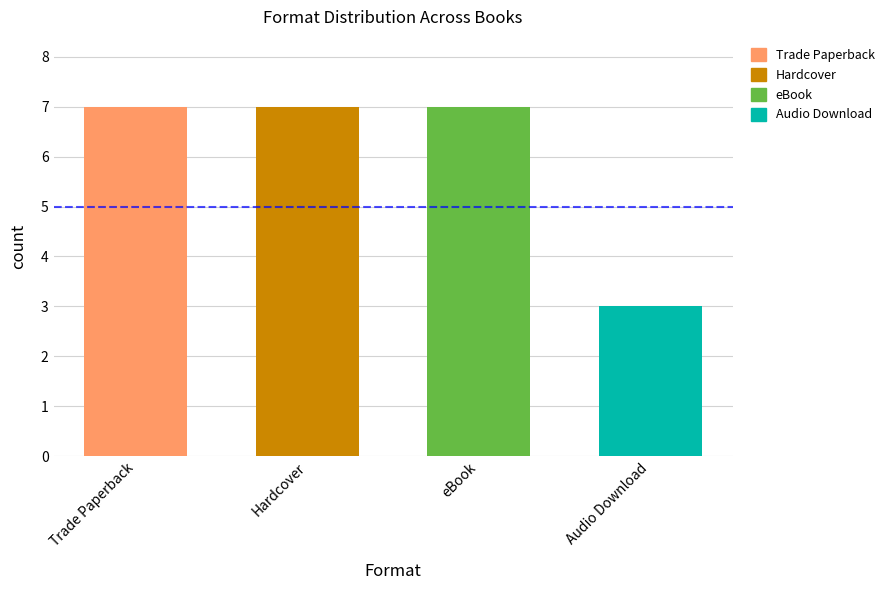

Which has a higher value, Audio Download or Trade Paperback?

Trade Paperback